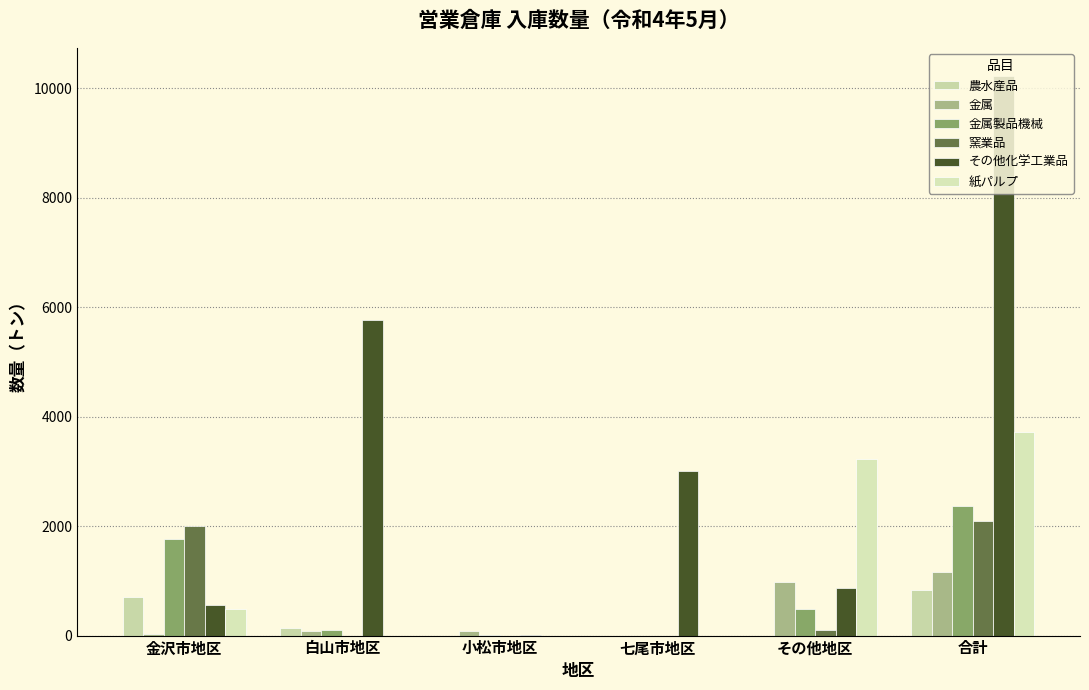

How many categories are shown in the chart?

6